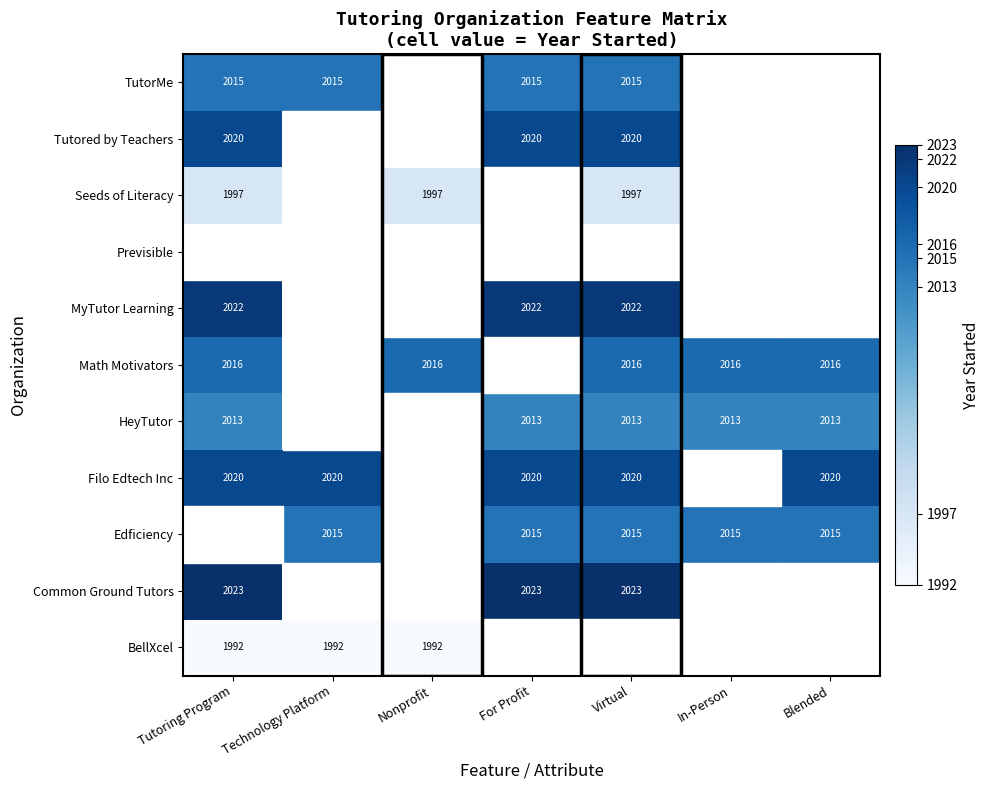

True or false: HeyTutor has a value of 2667 at Blended.

False